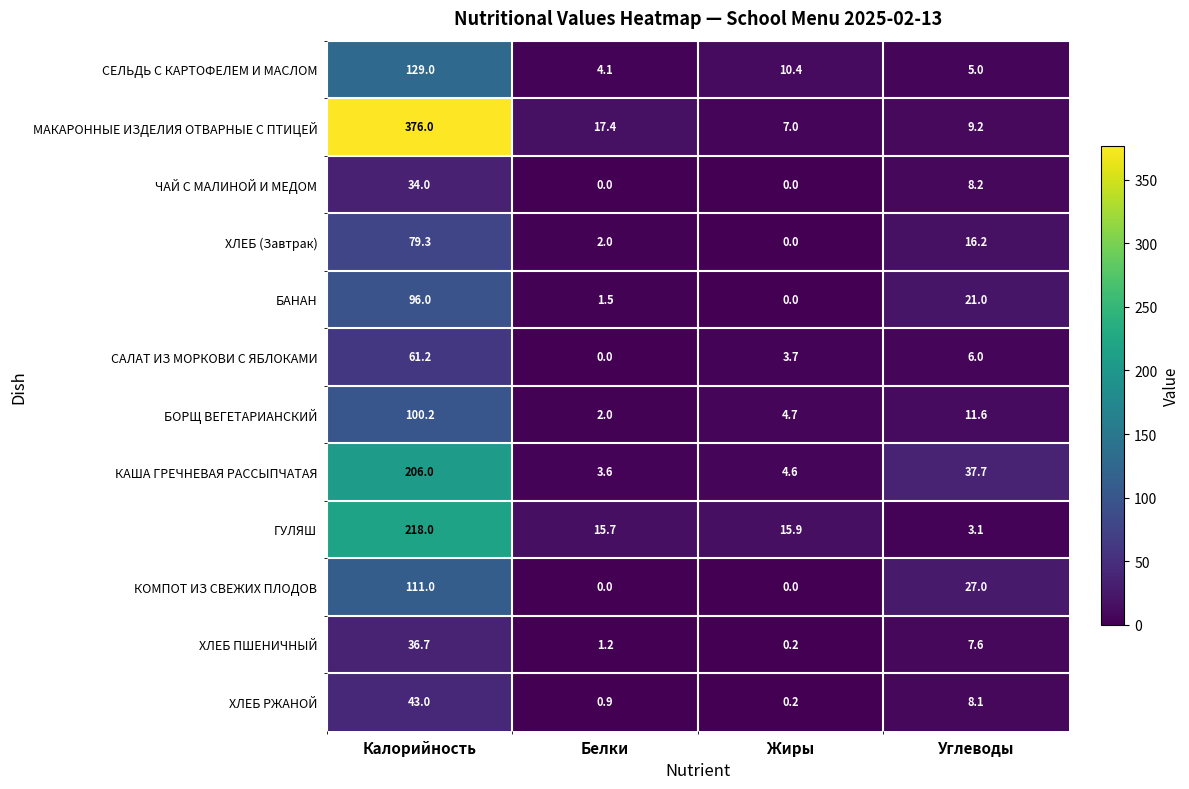

At how many categories does at least one series exceed 202?

1